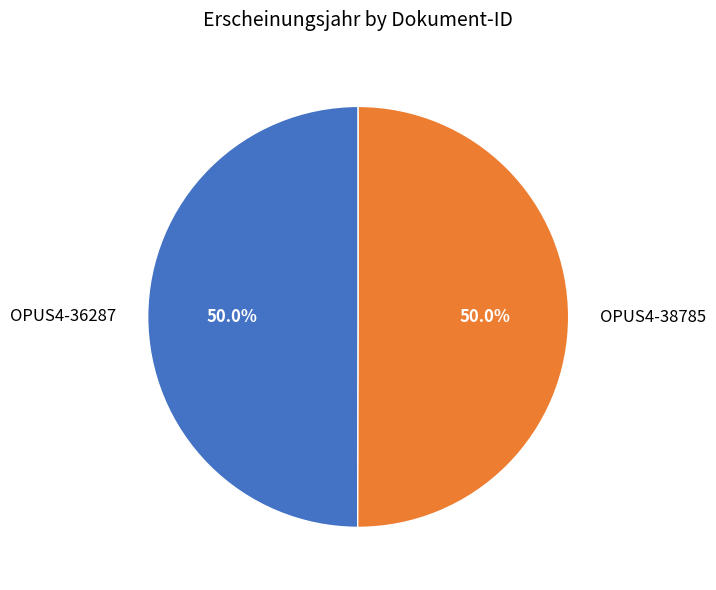

Approximately how many times larger is the value at OPUS4-38785 compared to OPUS4-36287?

1.0